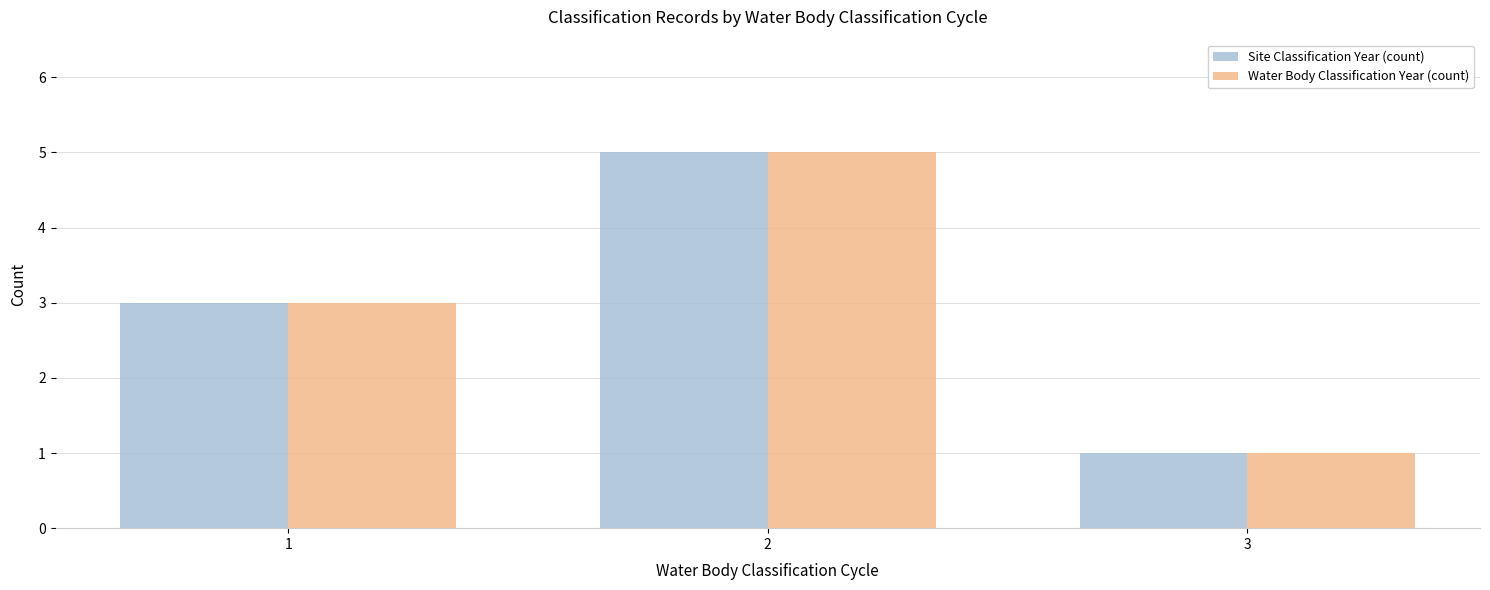

Does the chart contain any negative values?

No